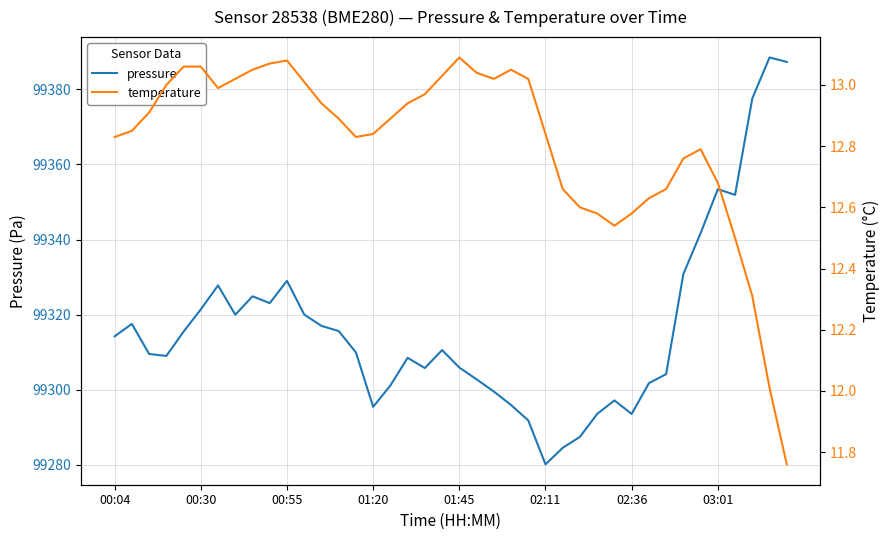

Reading left to right, transcribe all the data shown in this chart.

pressure: 99314.2	99317.5	99309.5	99309.0	99315.5	99321.4	99327.8	99320.0	99324.9	99323.1	99329.0	99320.0	99317.0	99315.6	99309.9	99295.4	99301.1	99308.5	99305.8	99310.6	99305.9	99302.8	99299.5	99295.9	99291.8	99280.1	99284.5	99287.5	99293.6	99297.2	99293.6	99301.8	99304.2	99330.8	99341.7	99353.4	99351.9	99377.6	99388.5	99387.3
temperature: 12.8	12.8	12.9	13.0	13.1	13.1	13.0	13.0	13.1	13.1	13.1	13.0	12.9	12.9	12.8	12.8	12.9	12.9	13.0	13.0	13.1	13.0	13.0	13.1	13.0	12.8	12.7	12.6	12.6	12.5	12.6	12.6	12.7	12.8	12.8	12.7	12.5	12.3	12.0	11.8